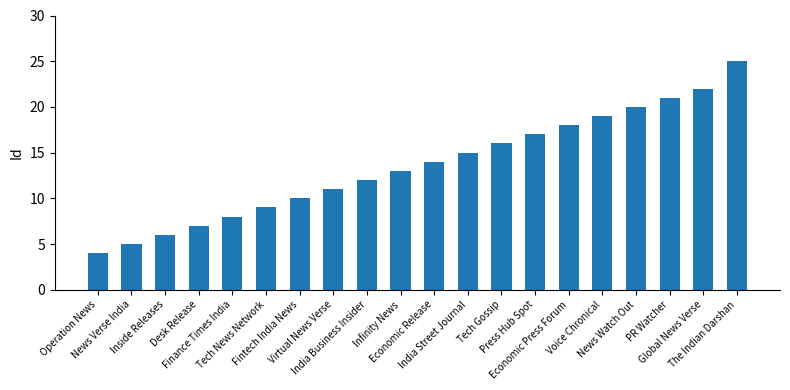

At which category does the chart reach its peak across all series?

The Indian Darshan